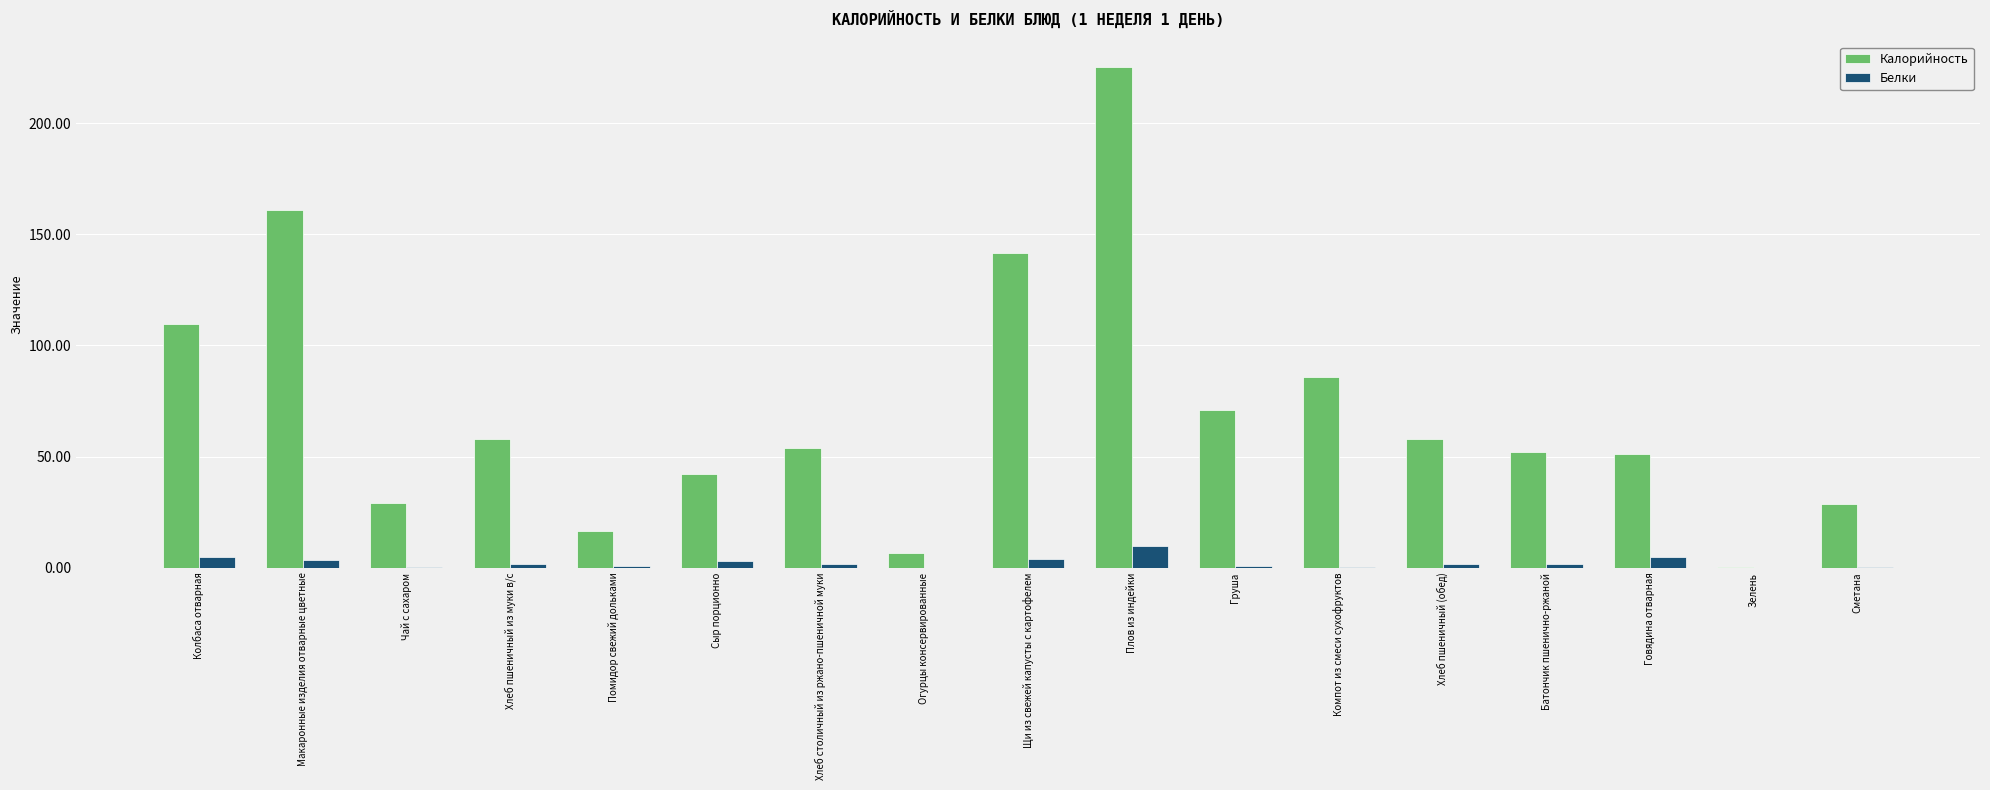

Which series changed the most between Чай с сахаром and Помидор свежий дольками?

Калорийность